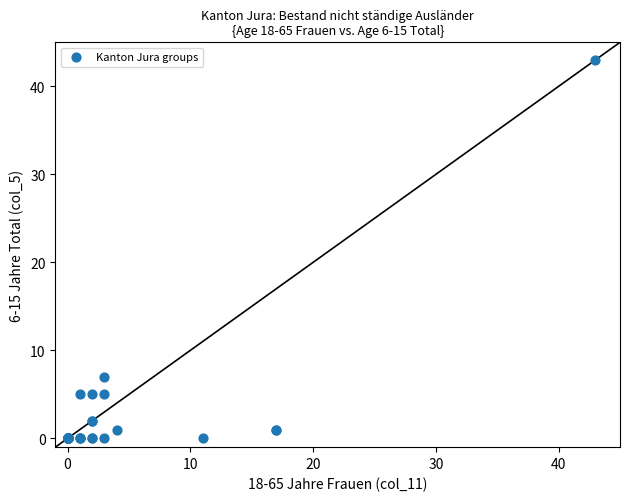

What Y value in the scatter plot is closest to 21?

7